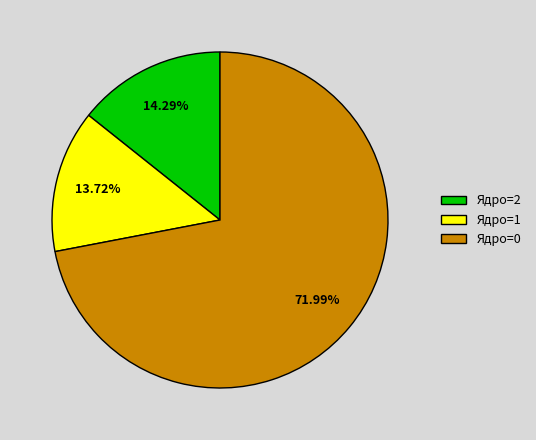

Is there any slice that represents more than half of the pie?

Yes